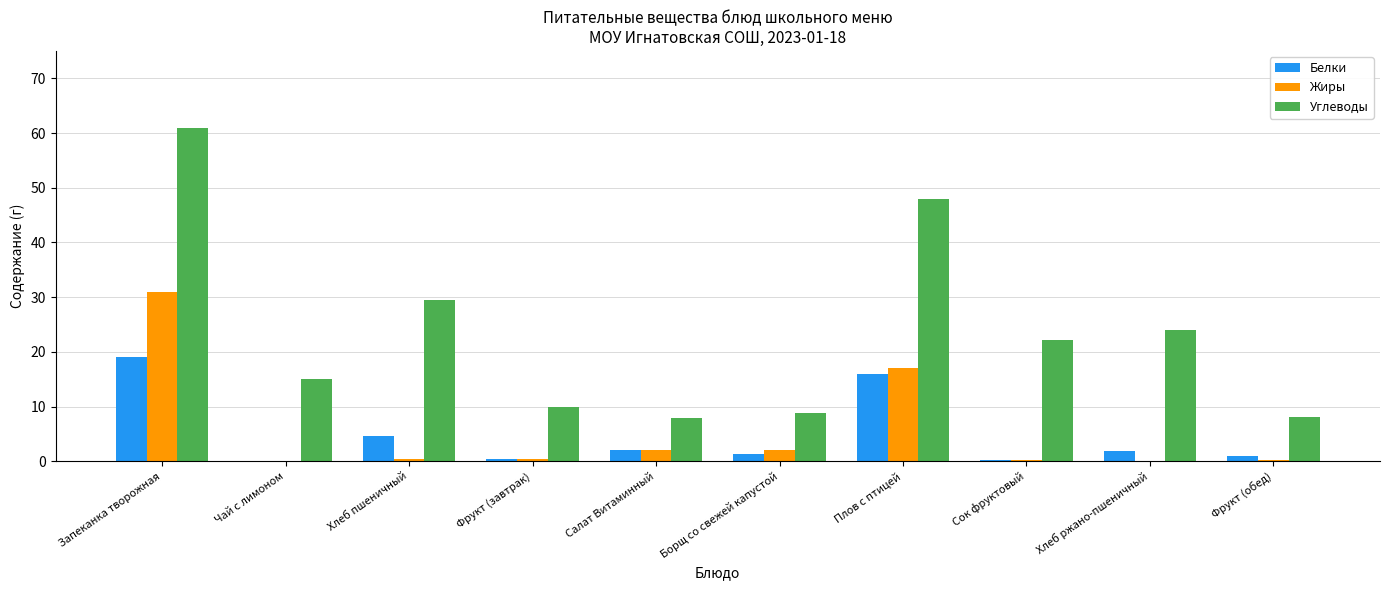

What is the greatest value displayed?

61.0